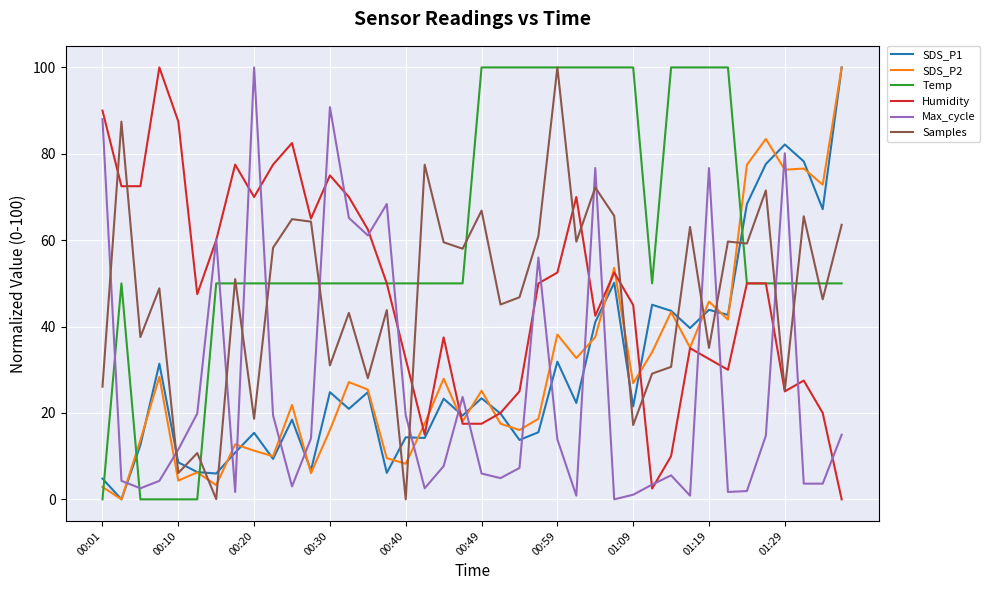

What is the greatest value displayed?

100.0